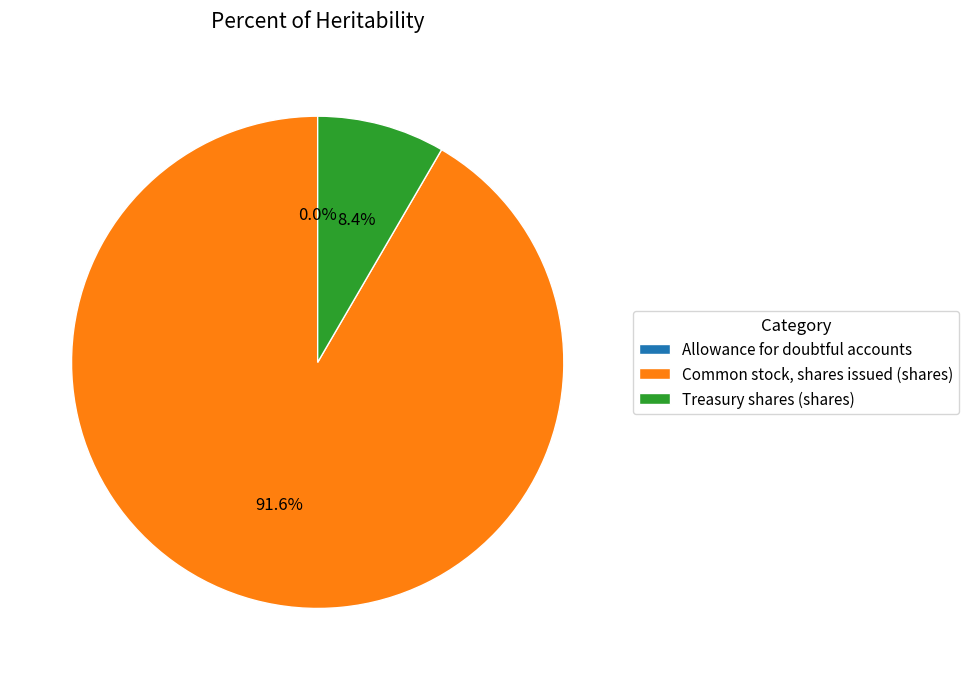

Does Treasury shares (shares) account for over 50% of the chart?

No